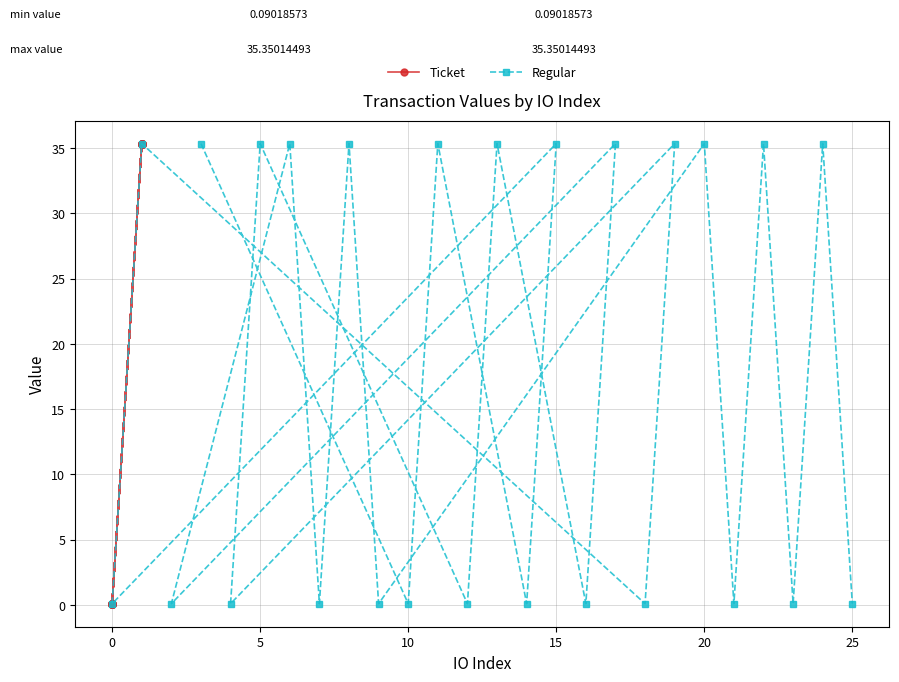

True or false: Regular has a value of 58.4 at 20.

False